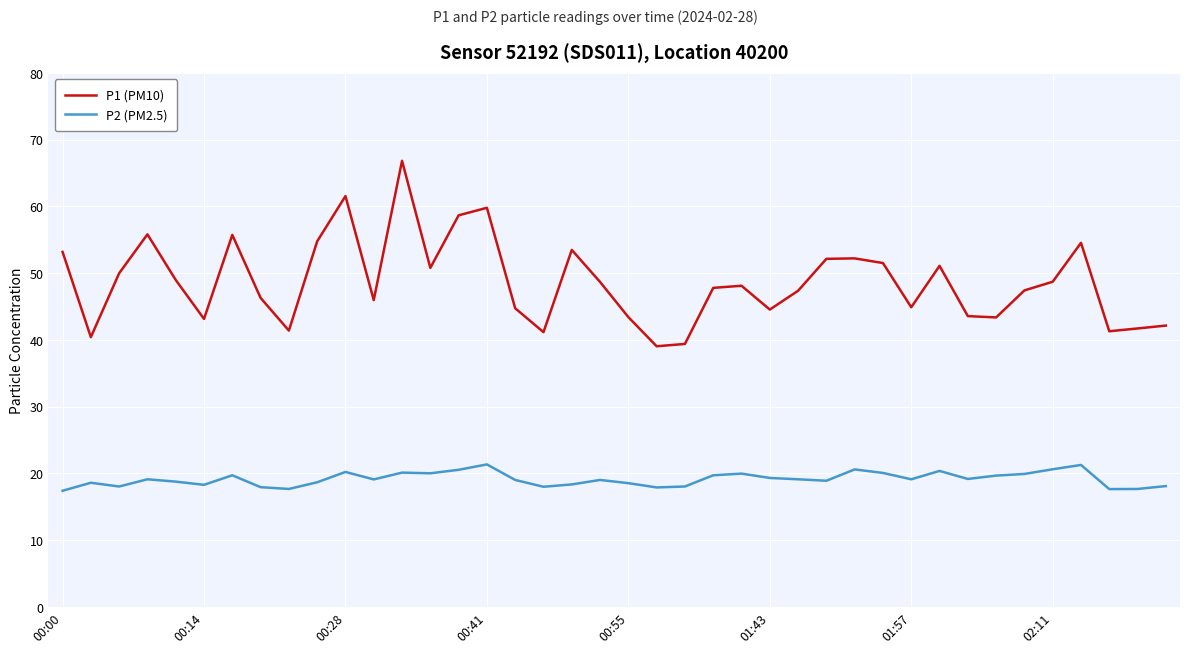

What is the average value of the P2 (PM2.5) series?

19.1